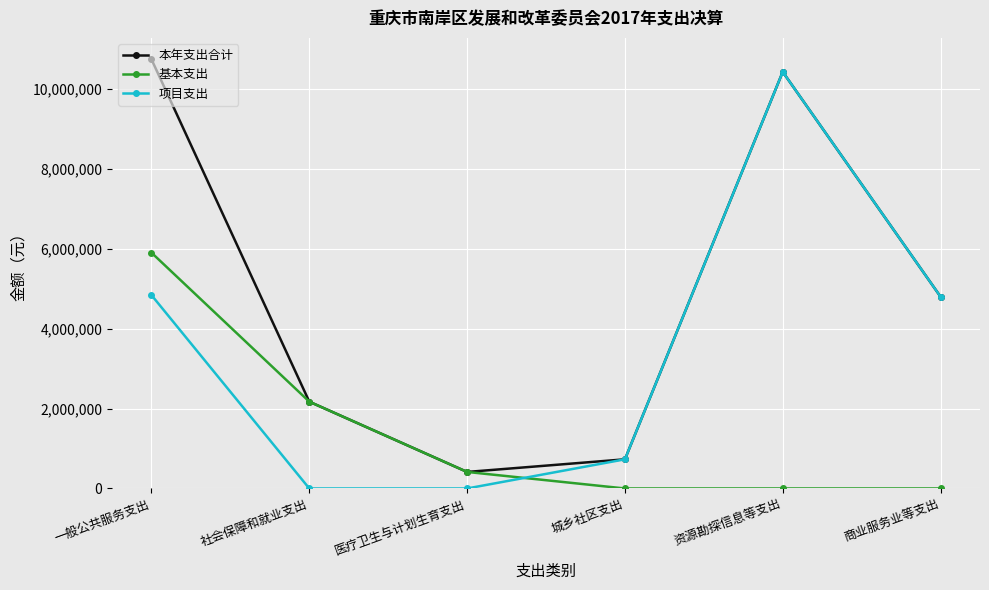

At which category is the sum across all series the highest?

一般公共服务支出